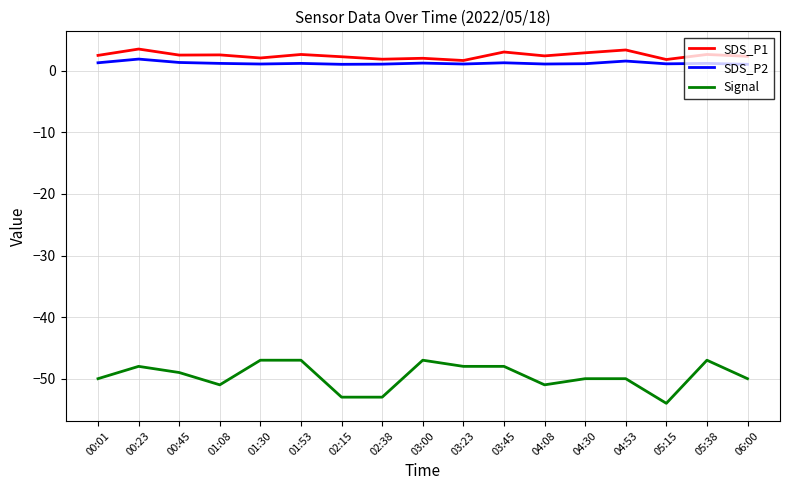

True or false: SDS_P2 and SDS_P1 cross at least once.

False